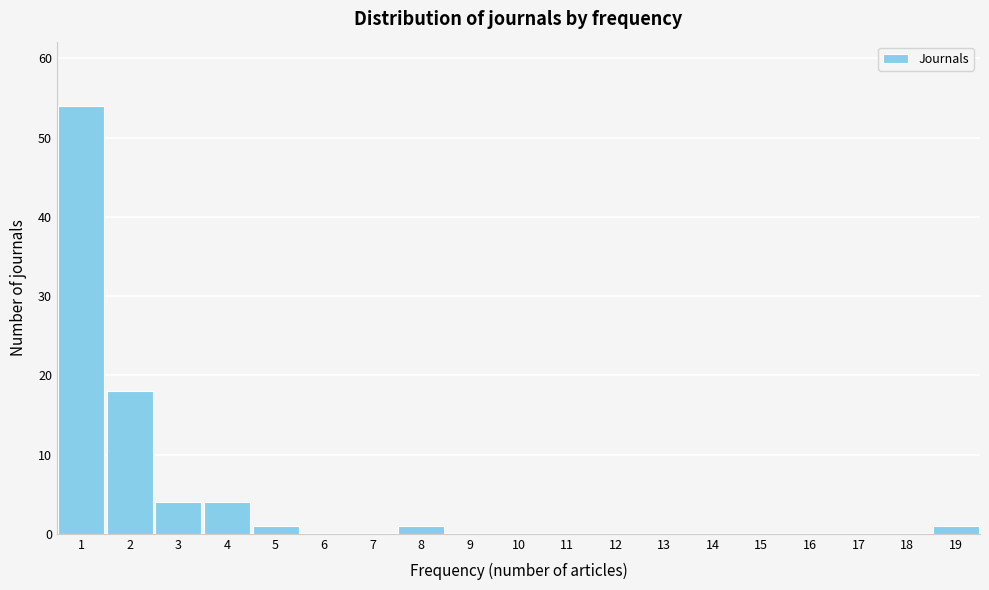

Over which range of the x-axis is the bar tallest?

0.5 to 1.5